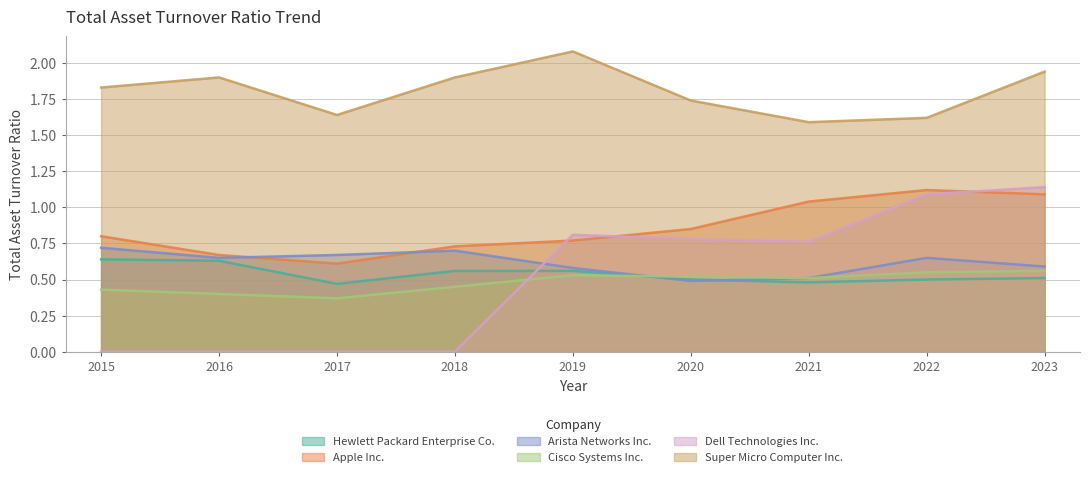

How many series are shown in this chart?

6